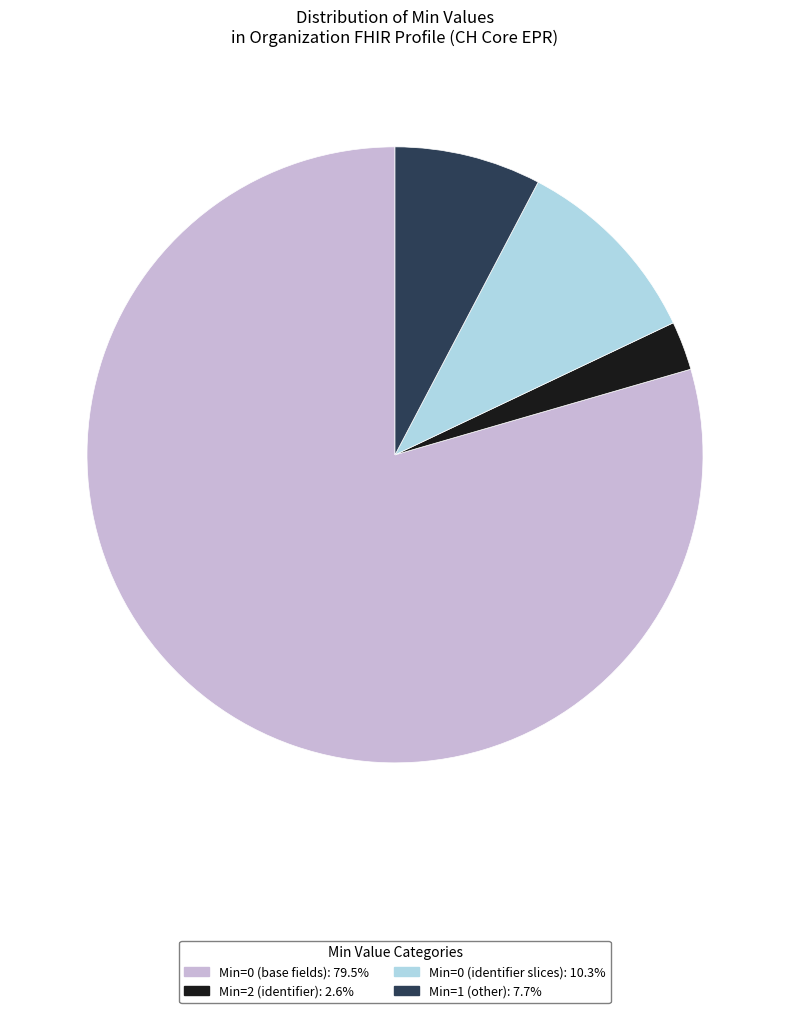

Is there any slice that represents more than half of the pie?

Yes